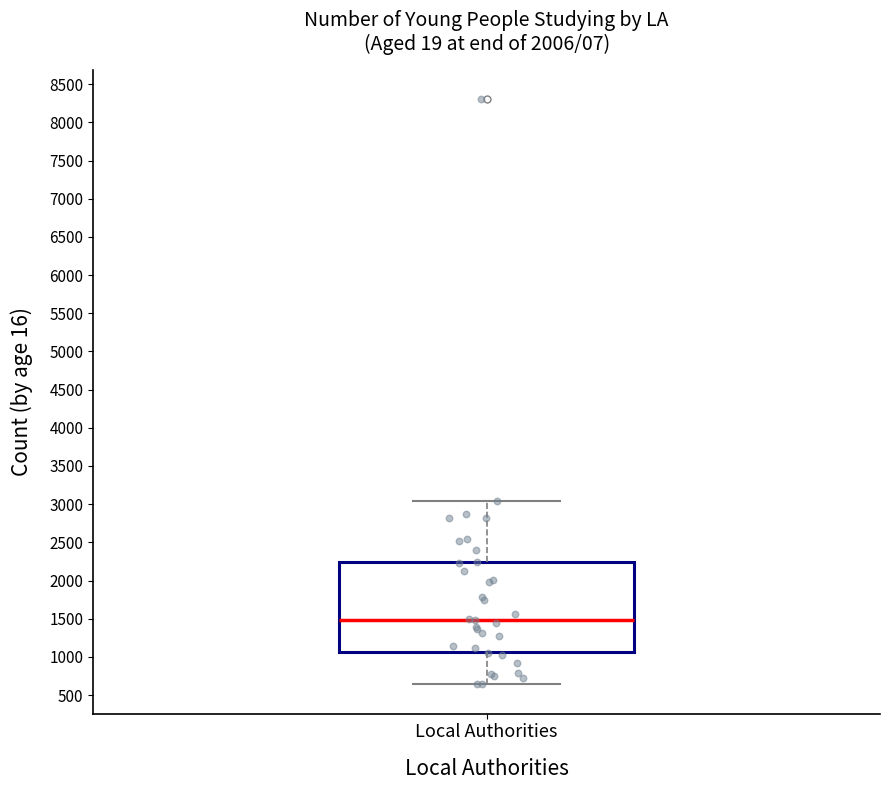

Read this box plot against the y-axis: the position of the median line, the range covered by the box, and the ends of both whiskers. The values are not printed on the chart, so give them approximately, as read against the axis.

median 1500, box 1050 to 2250, whiskers 650 to 3050